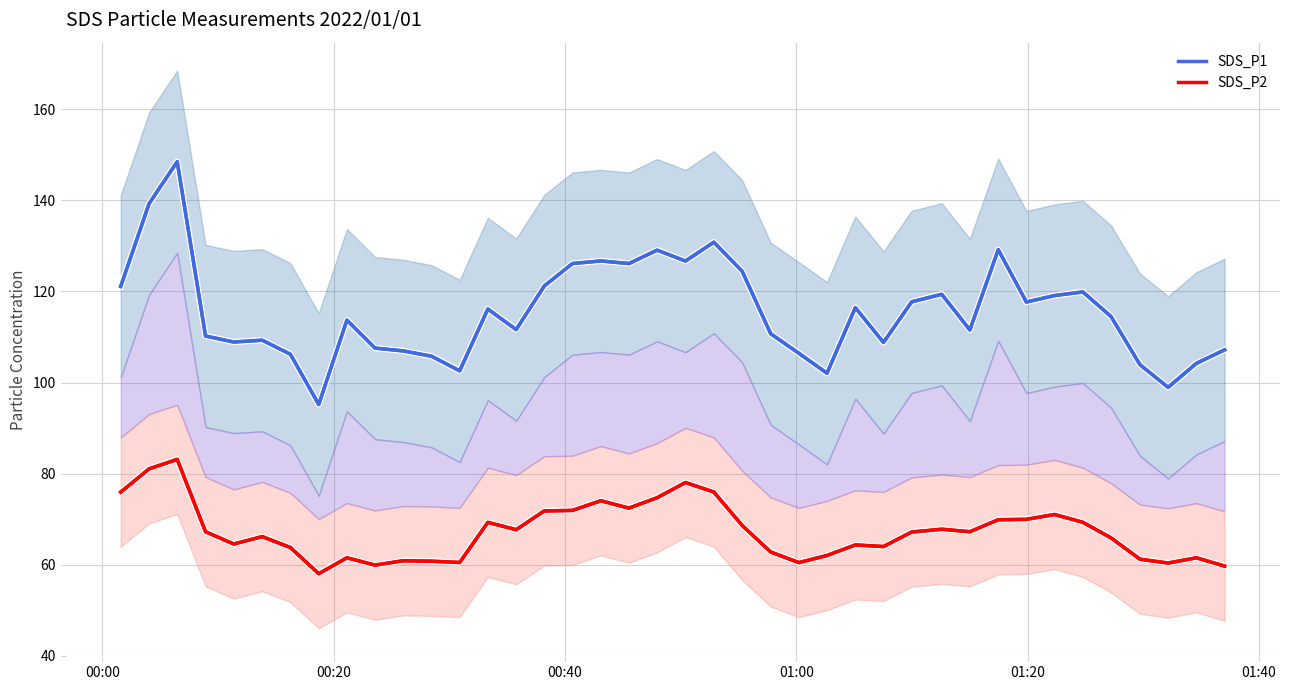

In SDS_P2, how many points are lower than both neighbors (excluding endpoints)?

10